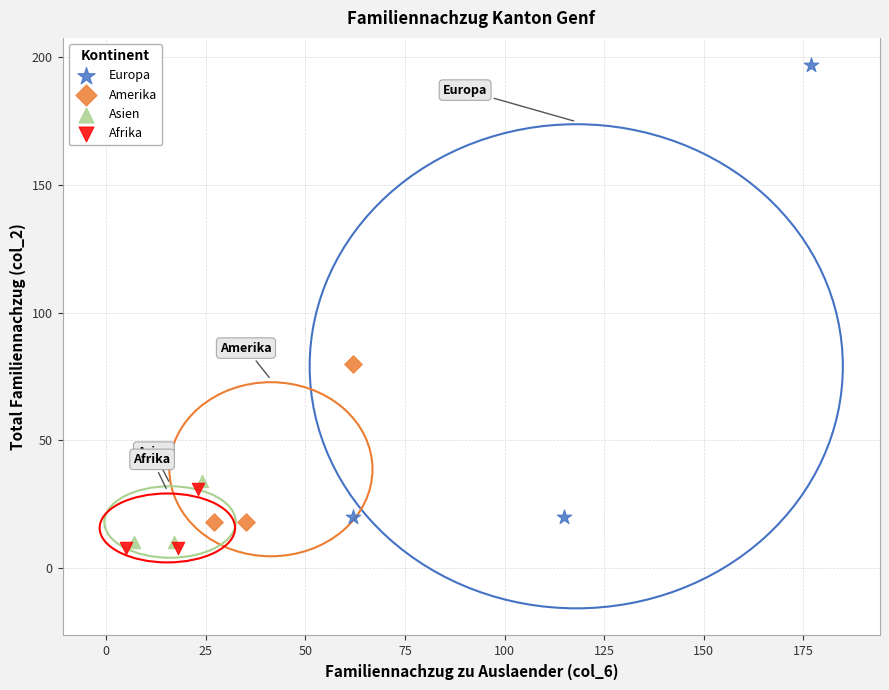

What are all the series names shown in the legend?

Europa, Amerika, Asien, Afrika